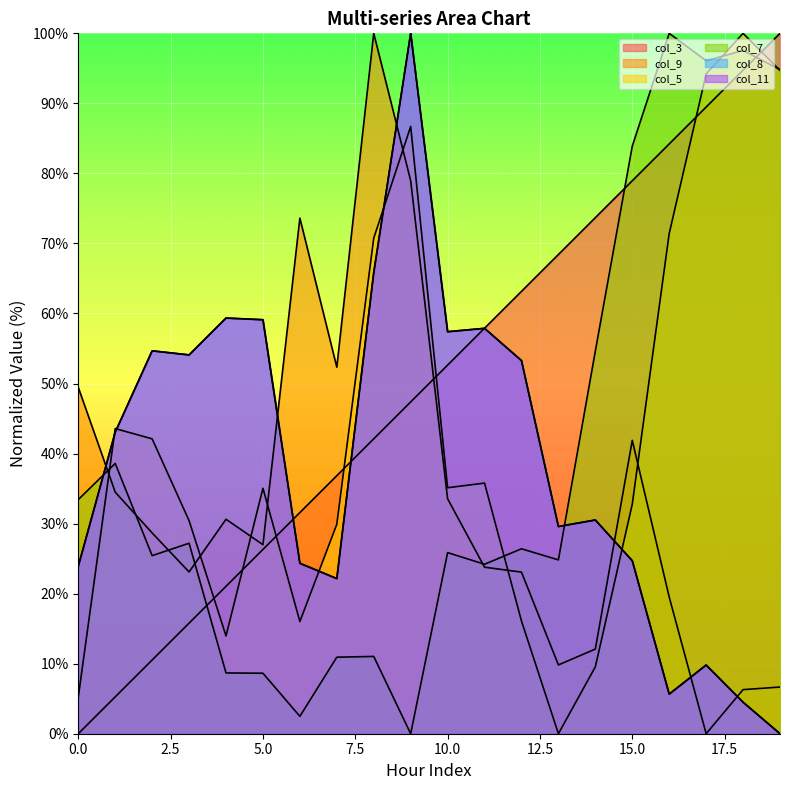

In col_9, how many points are higher than both neighbors (excluding endpoints)?

4